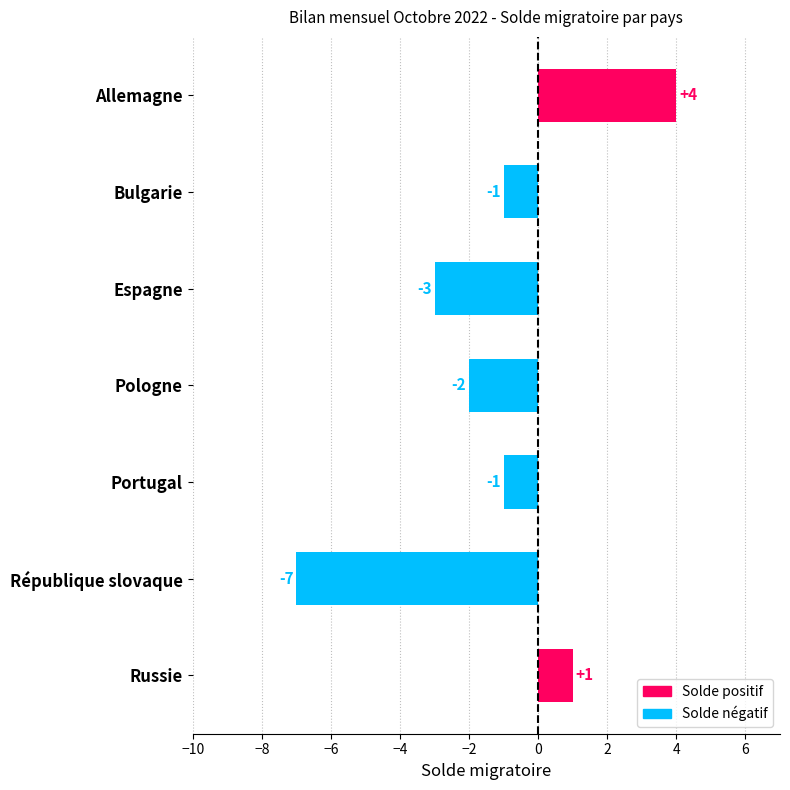

Is it true that the value at Pologne is -2?

True